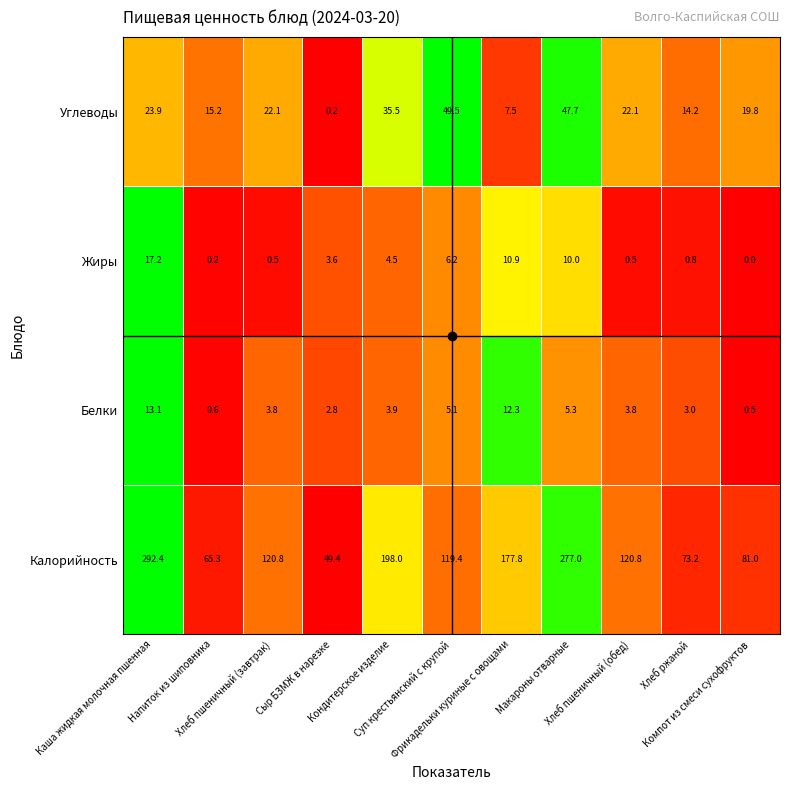

What is the spread (max minus min) of values at Напиток из шиповника?

65.1